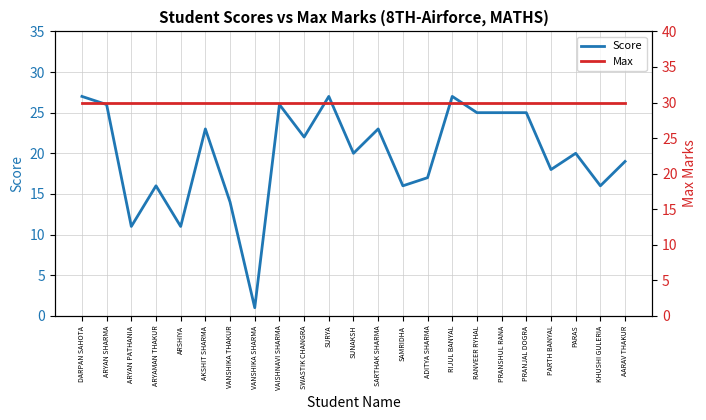

Reading left to right, what are all the values shown in this chart?

Score: DARPAN SAHOTA=27	ARYAN SHARMA=26	ARYAN PATHANIA=11	ARYAMAN THAKUR=16	ARSHIYA=11	AKSHIT SHARMA=23	VANSHIKA THAKUR=14	VANSHIKA SHARMA=1	VAISHNAVI SHARMA=26	SWASTIK CHANGRA=22	SURYA=27	SUNAKSH=20	SARTHAK SHARMA=23	SAMRIDHA=16	ADITYA SHARMA=17	RIJUL BANYAL=27	RANVEER RYHAL=25	PRANSHUL RANA=25	PRANJAL DOGRA=25	PARTH BANYAL=18	PARAS=20	KHUSHI GULERIA=16	AARAV THAKUR=19
Max: DARPAN SAHOTA=30	ARYAN SHARMA=30	ARYAN PATHANIA=30	ARYAMAN THAKUR=30	ARSHIYA=30	AKSHIT SHARMA=30	VANSHIKA THAKUR=30	VANSHIKA SHARMA=30	VAISHNAVI SHARMA=30	SWASTIK CHANGRA=30	SURYA=30	SUNAKSH=30	SARTHAK SHARMA=30	SAMRIDHA=30	ADITYA SHARMA=30	RIJUL BANYAL=30	RANVEER RYHAL=30	PRANSHUL RANA=30	PRANJAL DOGRA=30	PARTH BANYAL=30	PARAS=30	KHUSHI GULERIA=30	AARAV THAKUR=30